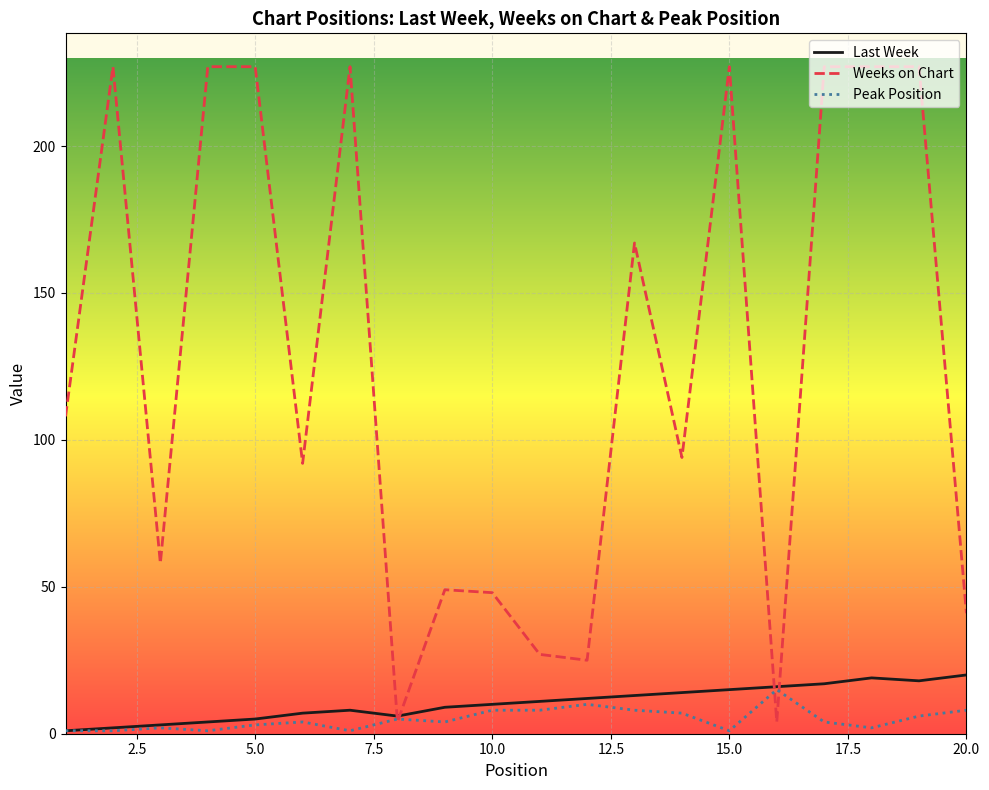

Which series has the largest total across all categories?

Weeks on Chart